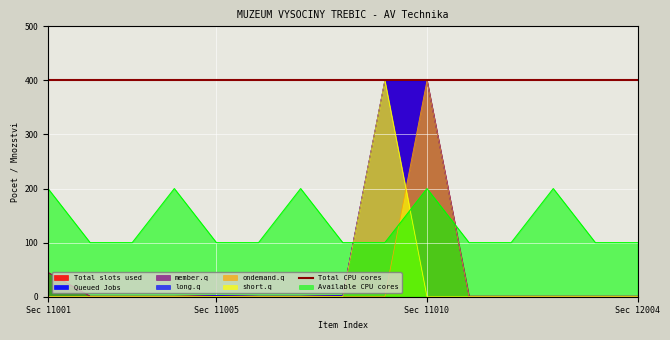

True or false: Available CPU cores has a value of 300 at Sec 11010.

False